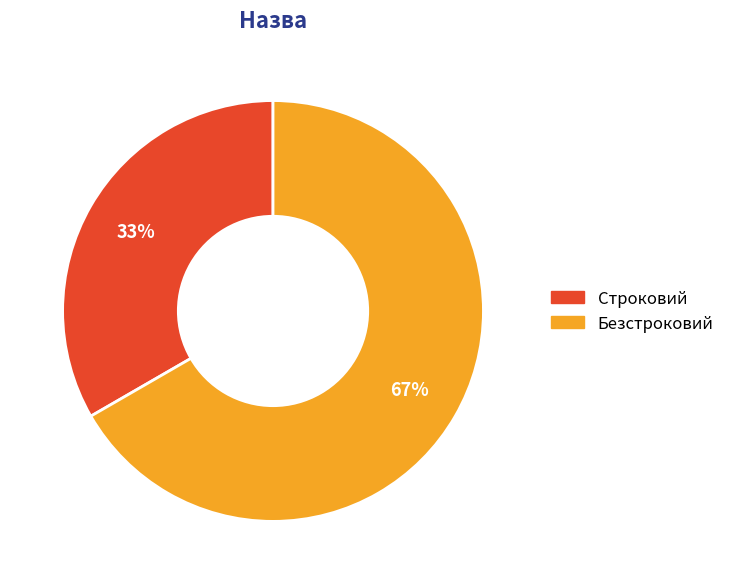

Is it true that Строковий is 33% of the pie?

True